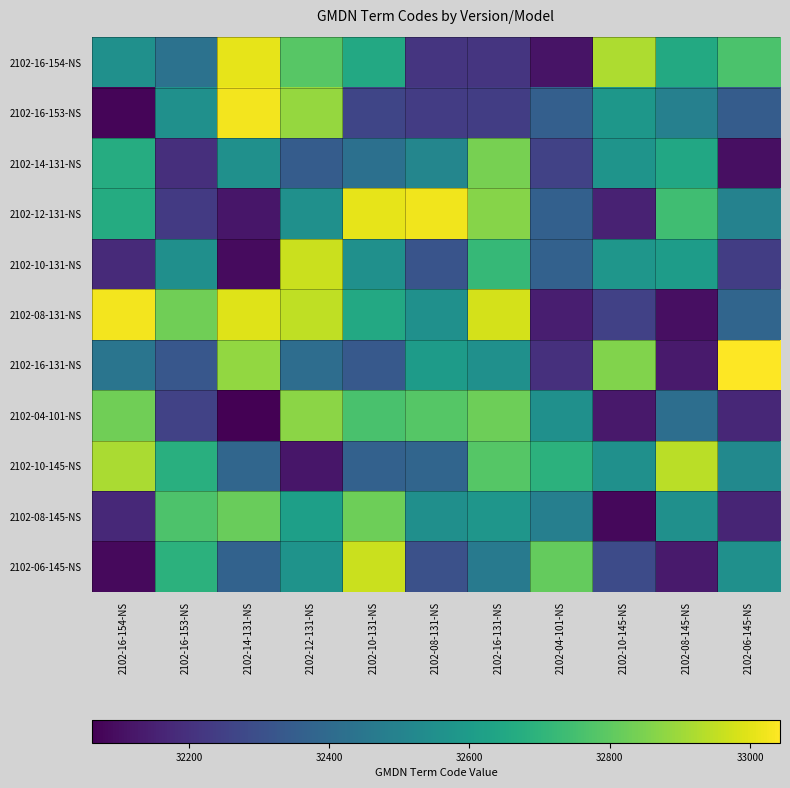

At which category does the chart reach its minimum across all series?

2102-14-131-NS